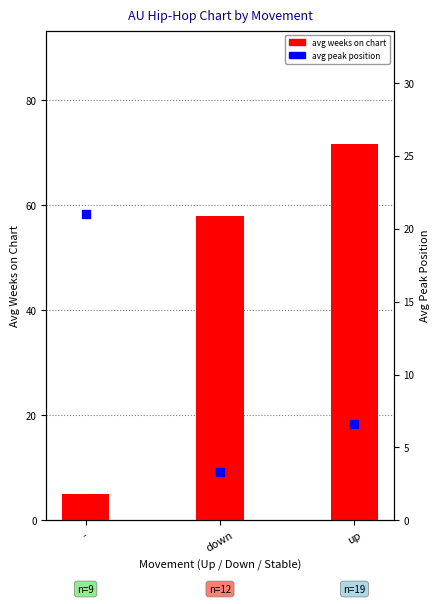

What is the total value across all series at down?

61.3